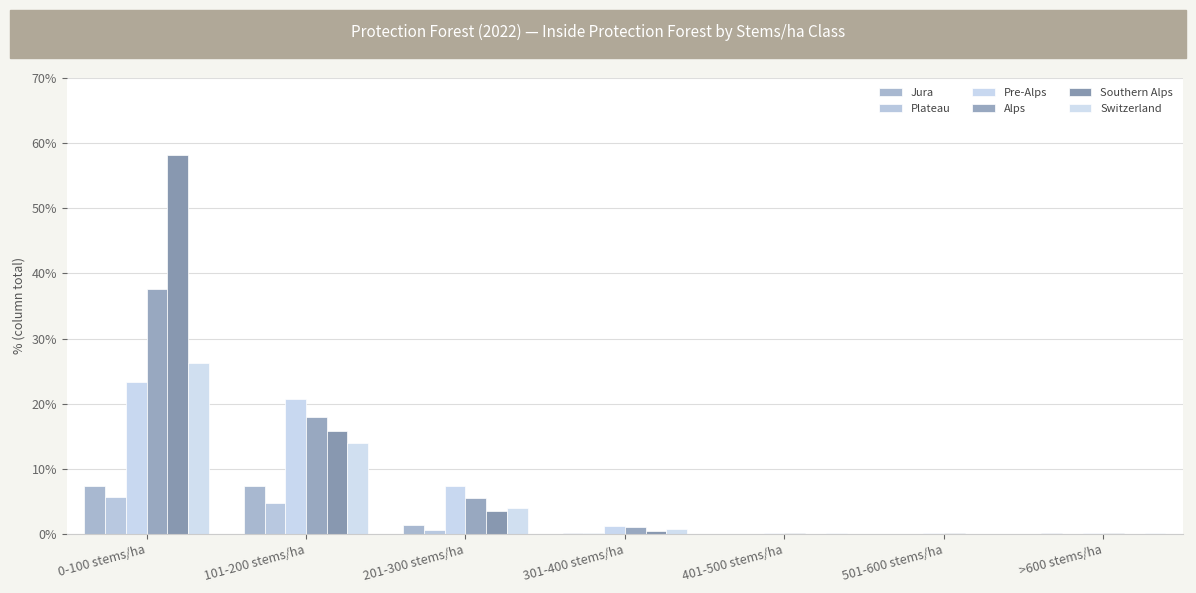

What is the label of the 6th bar from the left?

501-600 stems/ha